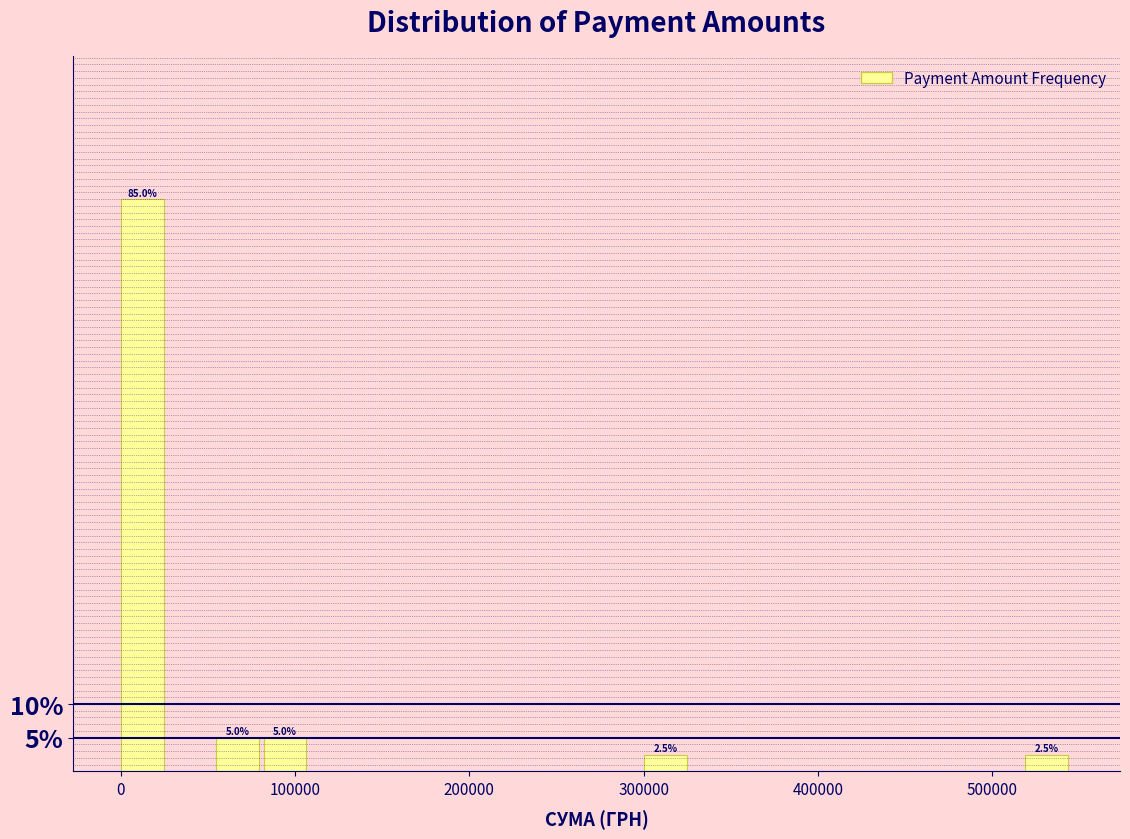

Read against the x-axis, roughly where is the centre of the tallest bar?

10000